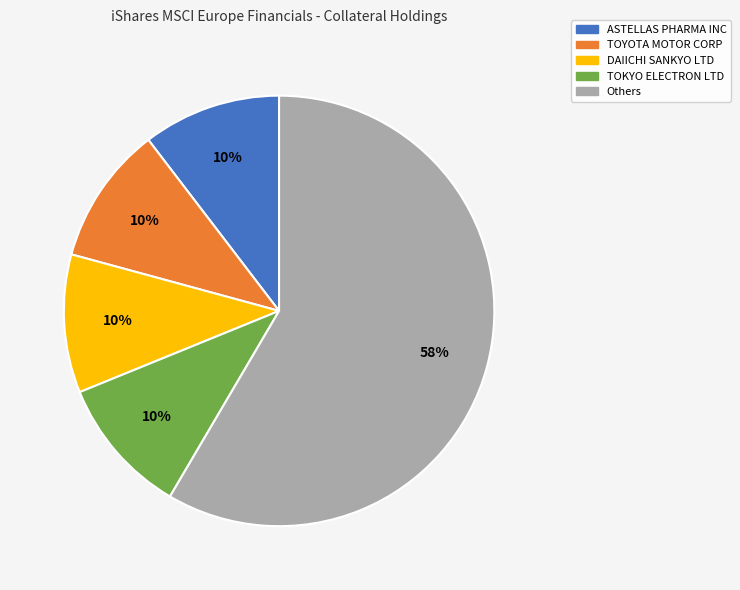

How many segments does this pie chart have?

5